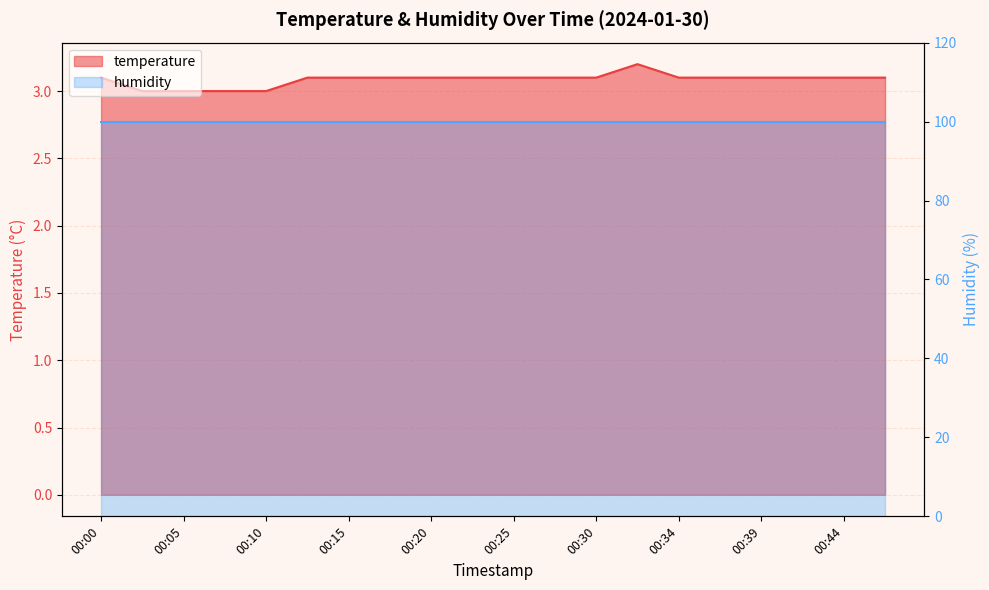

What is the difference between the second highest and second lowest values?

0.1